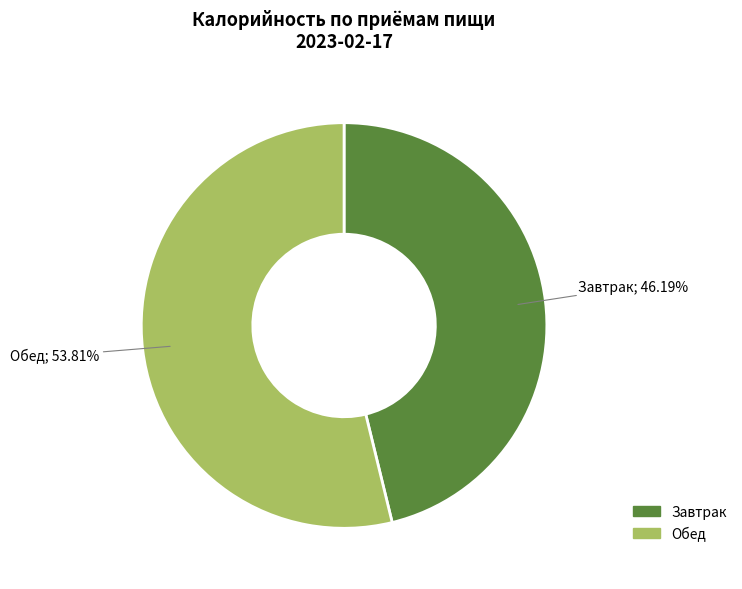

Does Завтрак account for over 50% of the chart?

No